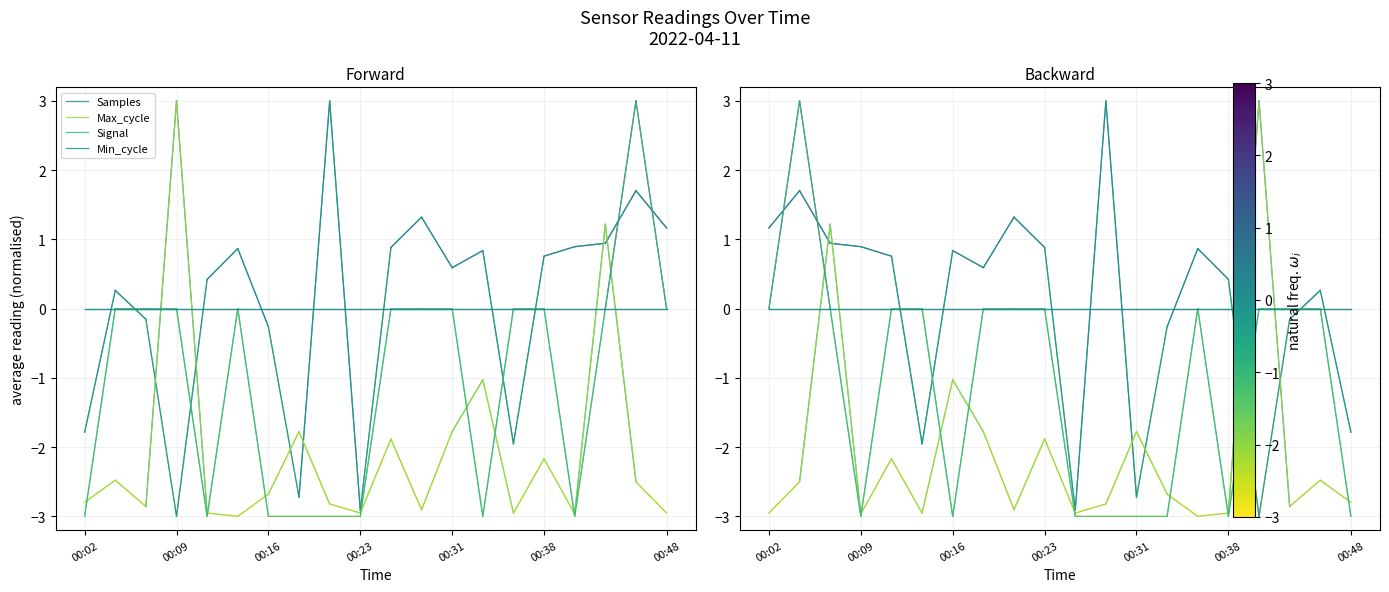

At which label is Signal closest to 0?

00:09